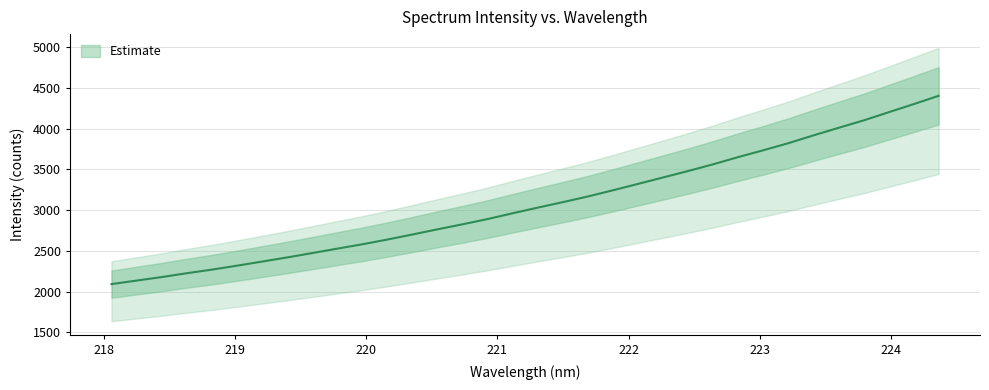

What is the difference between the maximum and second lowest values?

2269.2